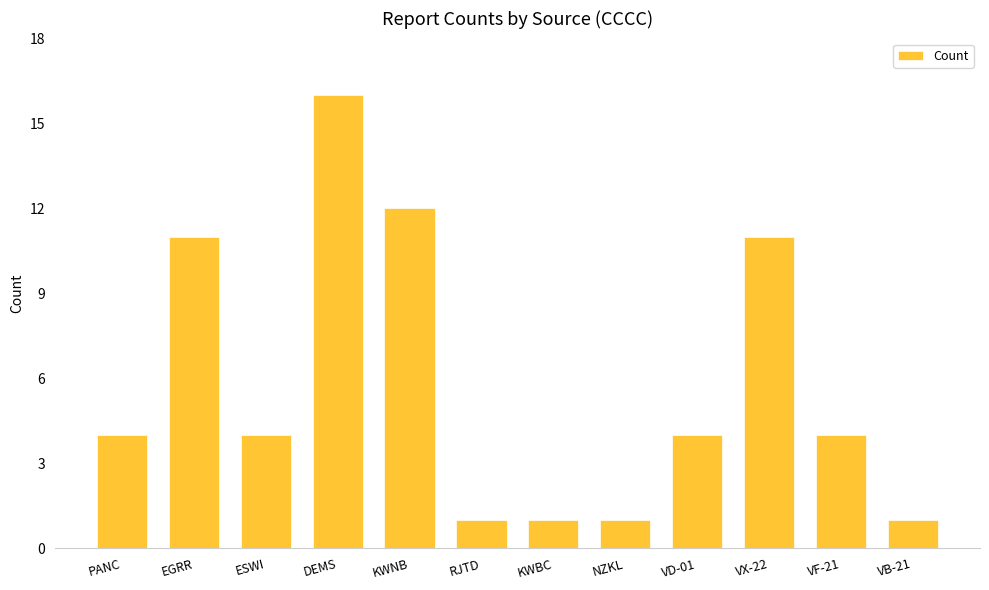

Reading left to right, what are all the values shown in this chart?

4	11	4	16	12	1	1	1	4	11	4	1